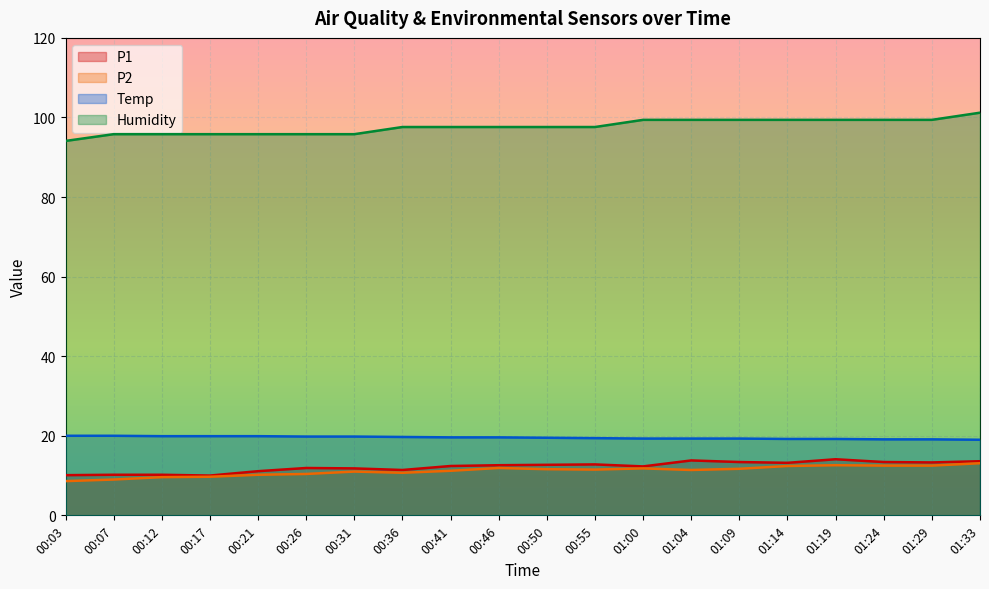

List the series in order of their peak value, highest first.

Humidity, Temp, P1, P2